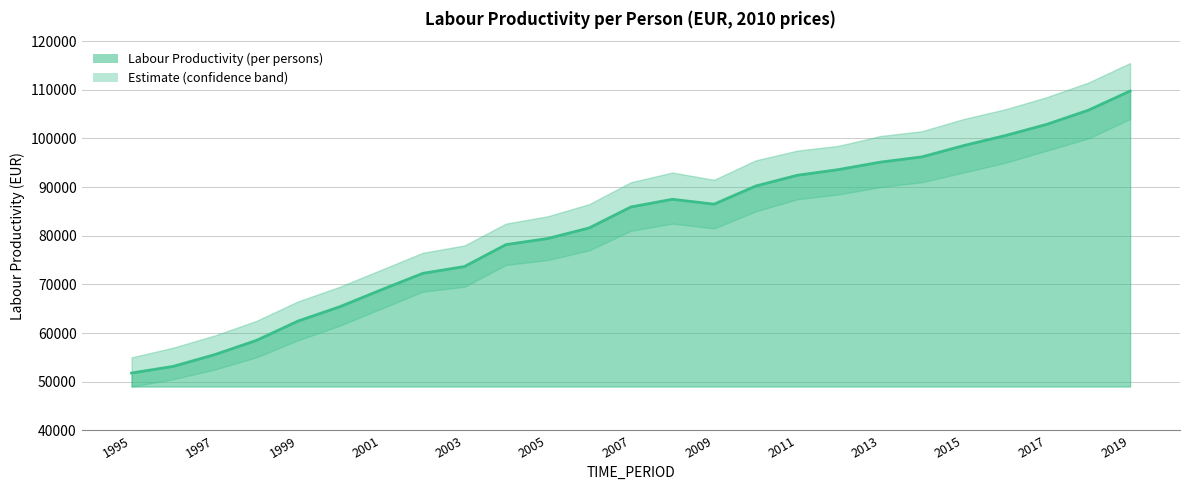

List the labels in order of value, smallest first.

1995, 1996, 1997, 1998, 1999, 2000, 2001, 2002, 2003, 2004, 2005, 2006, 2007, 2009, 2008, 2010, 2011, 2012, 2013, 2014, 2015, 2016, 2017, 2018, 2019